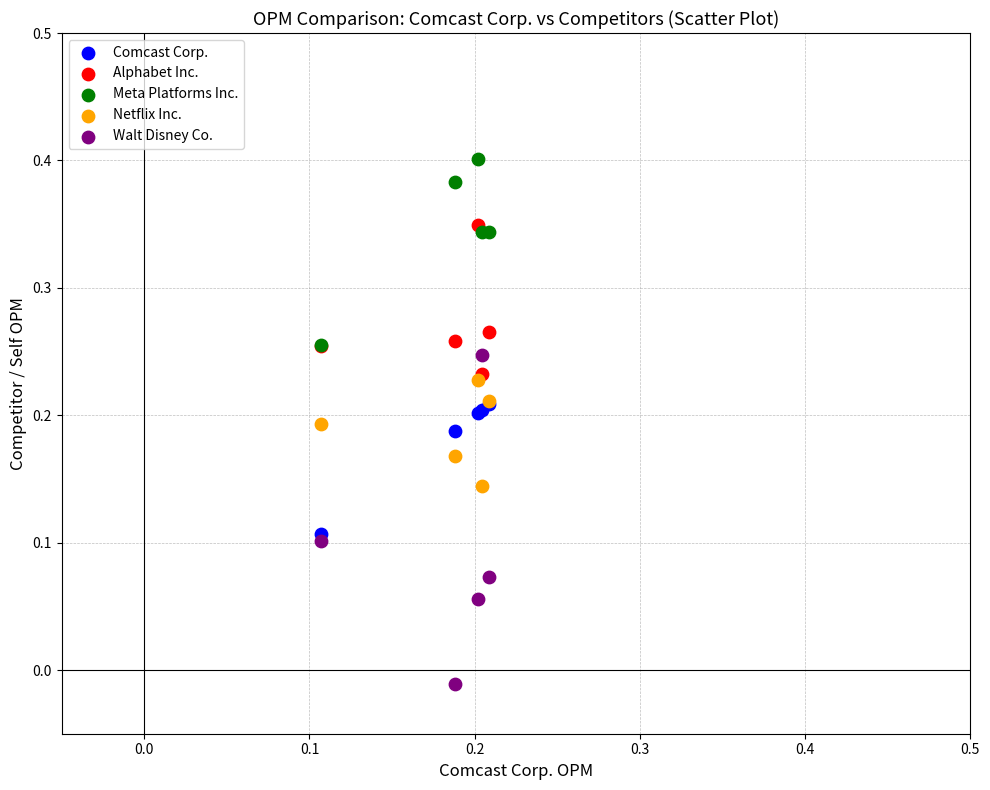

Which series contains the highest Y value?

Meta Platforms Inc.